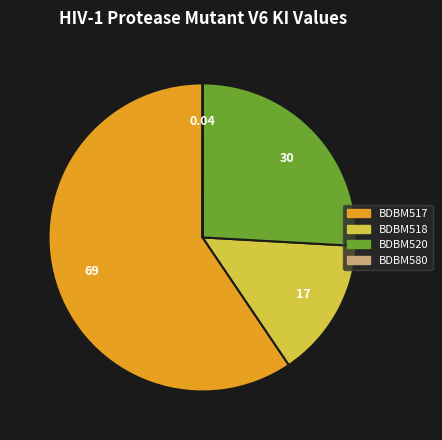

Which has a higher value, BDBM520 or BDBM518?

BDBM520